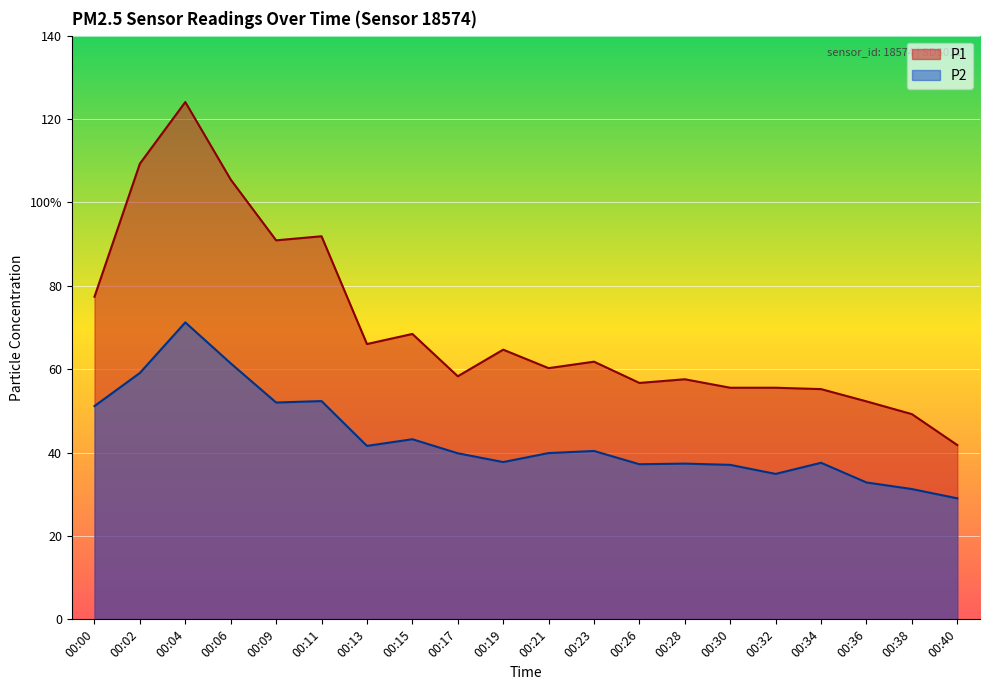

How many data points in P2 are above 39?

11